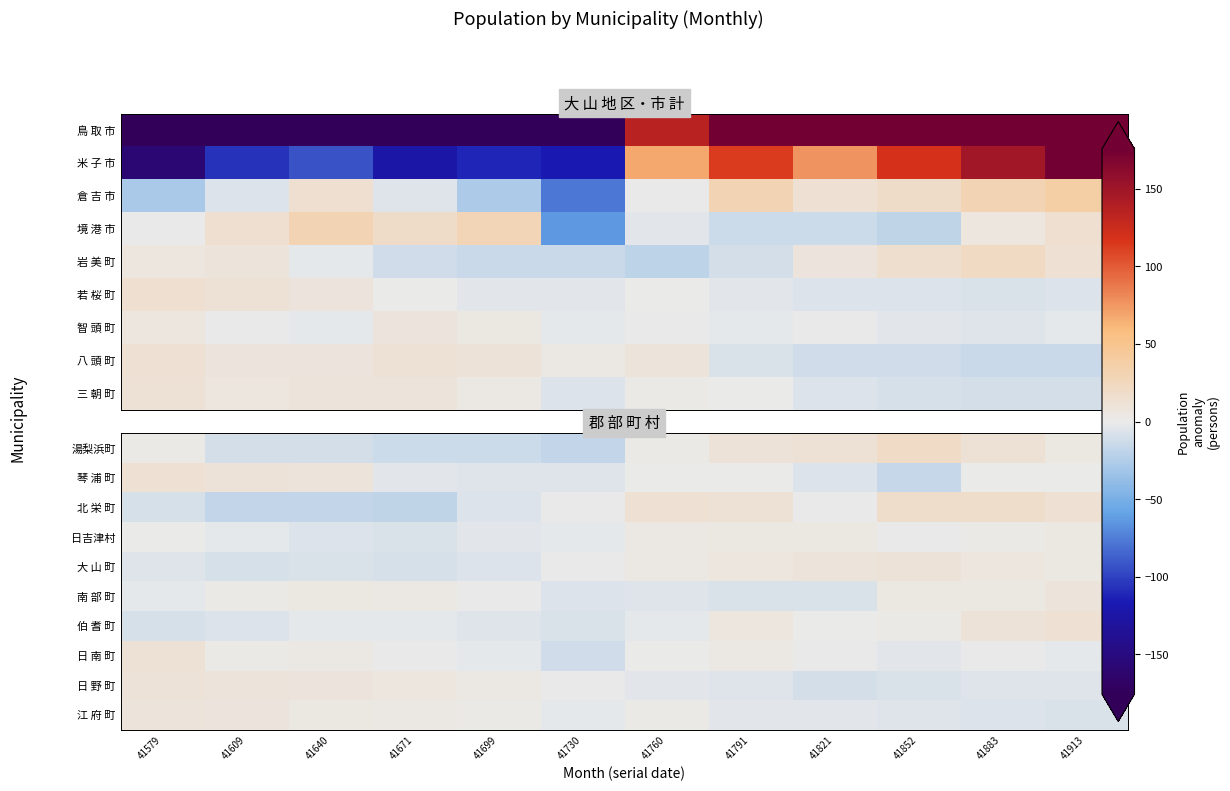

Which category has the lowest value across all series?

41671